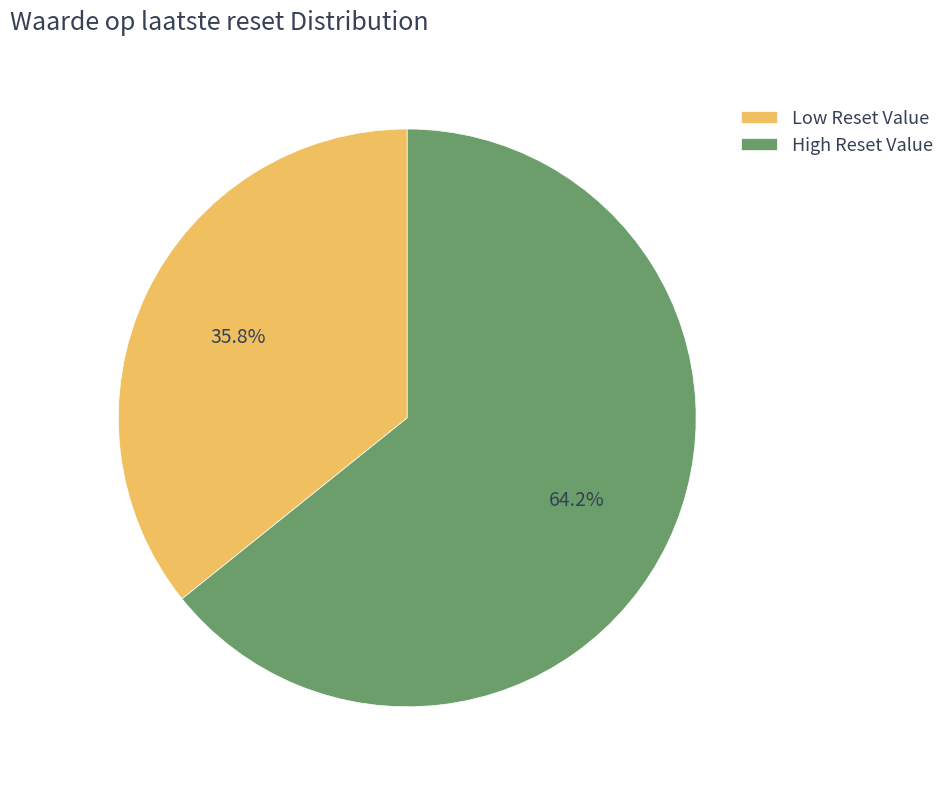

Rank the categories by value from highest to lowest.

High Reset Value, Low Reset Value